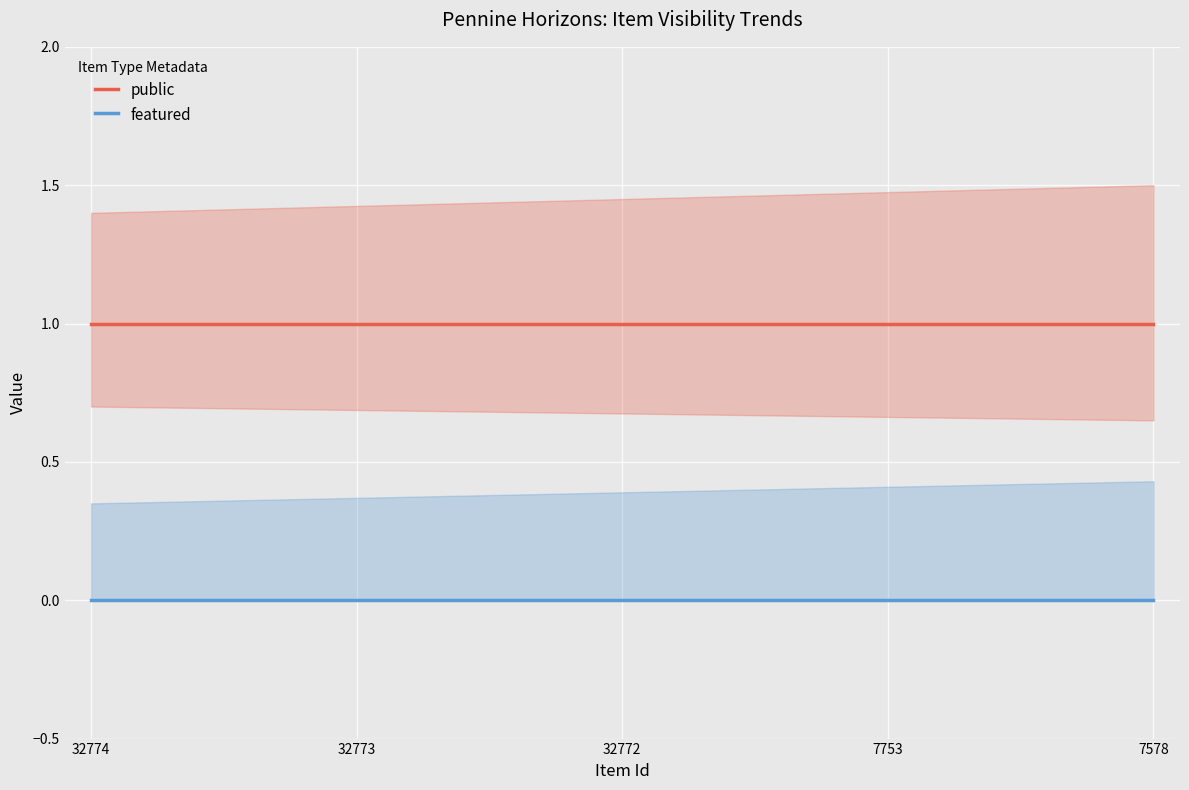

True or false: featured has a value of 0 at 32773.

True